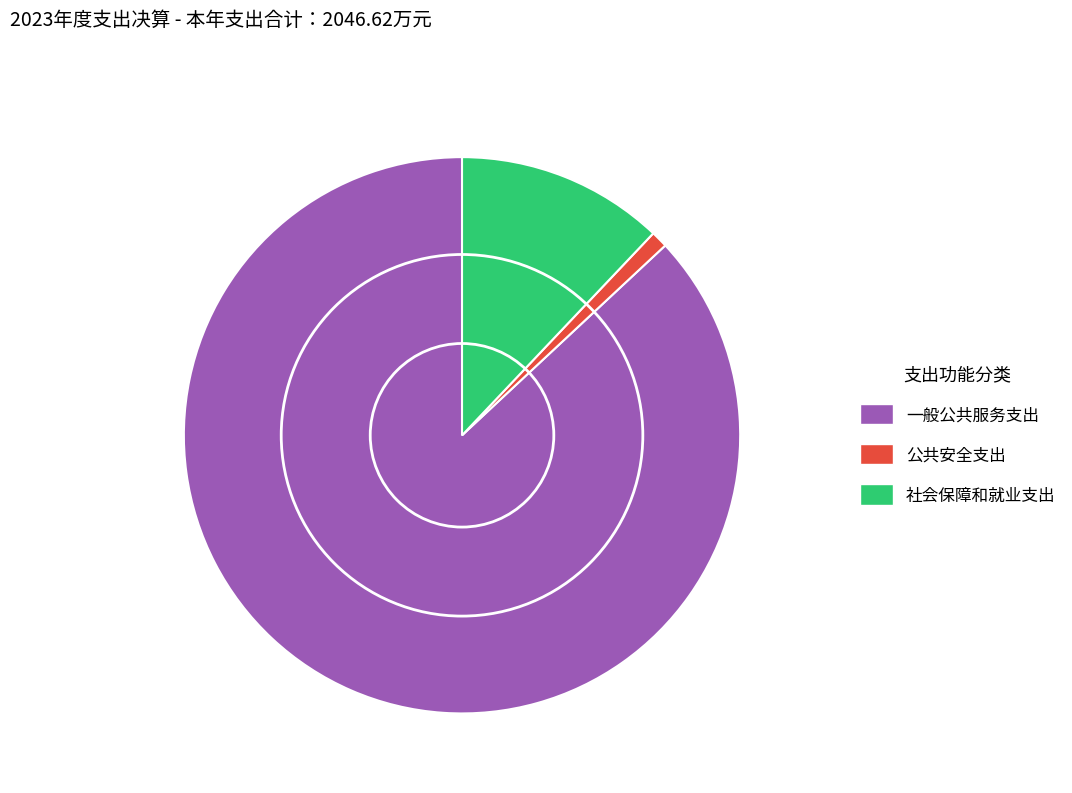

Is the sum of 一般公共服务支出 and 社会保障和就业支出 greater than half?

Yes